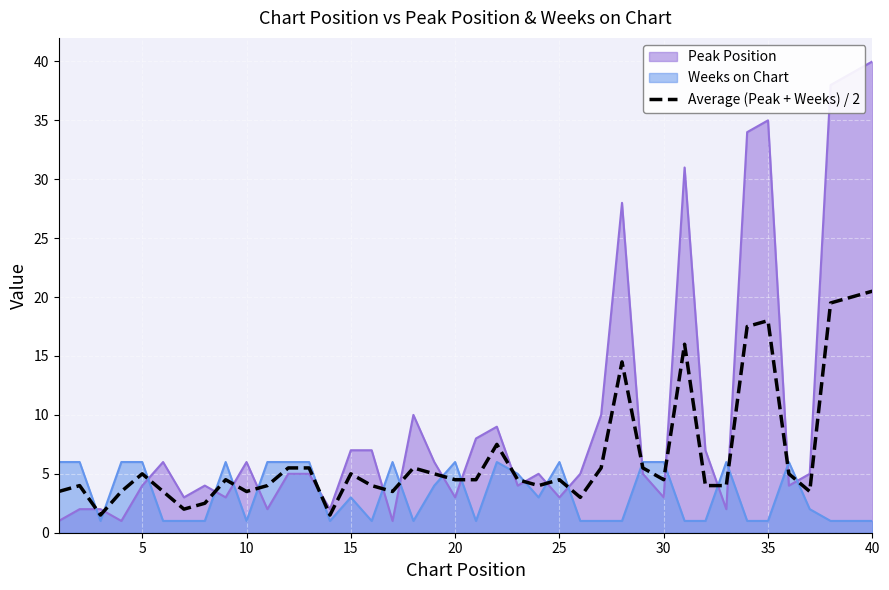

Rank the series by their maximum value, from lowest to highest.

Weeks on Chart, Average (Peak + Weeks) / 2, Peak Position